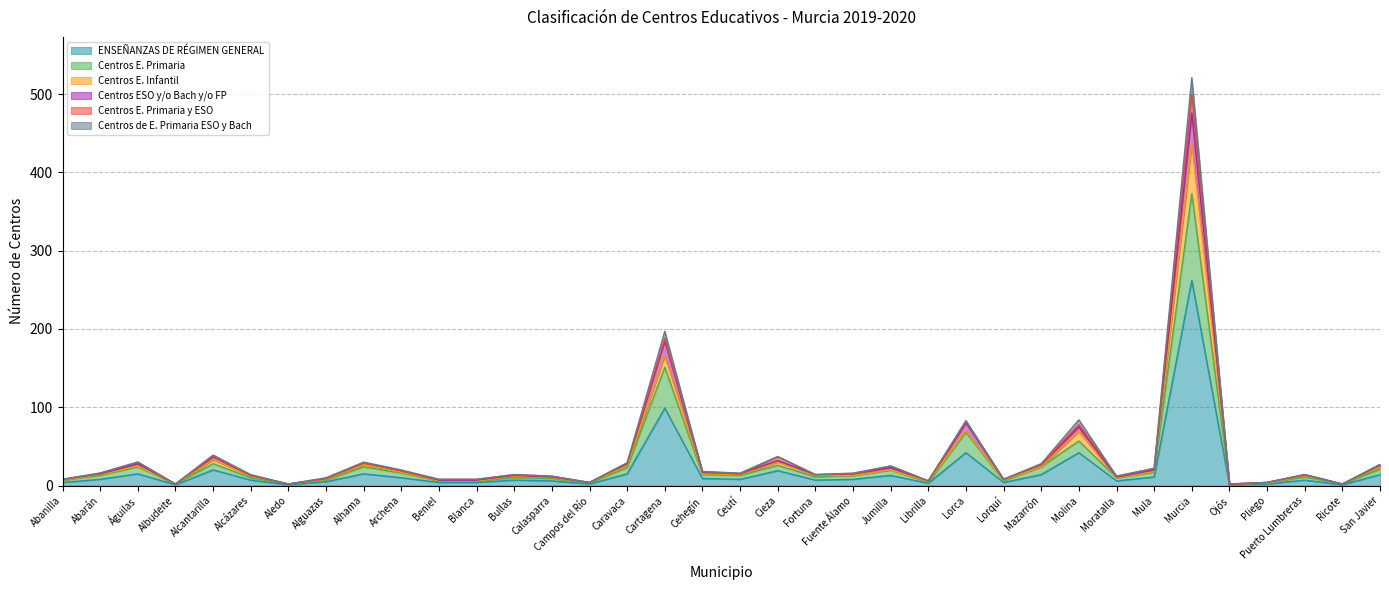

What is the highest value of the ENSEÑANZAS DE RÉGIMEN GENERAL series?

262